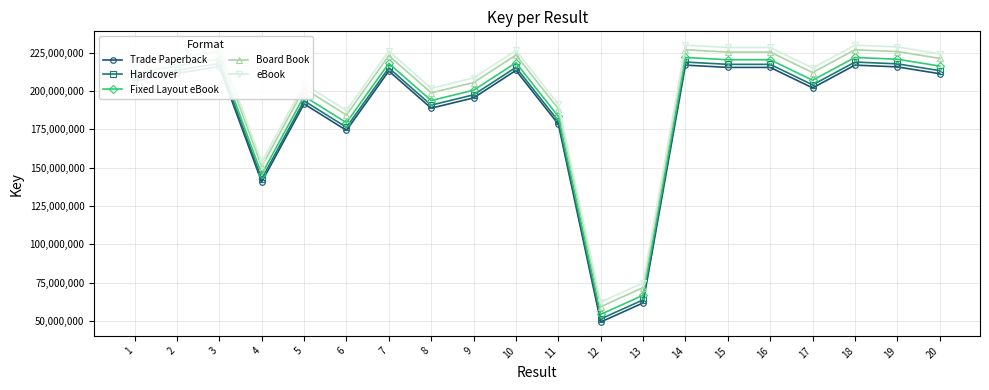

At which category does the chart reach its minimum across all series?

12